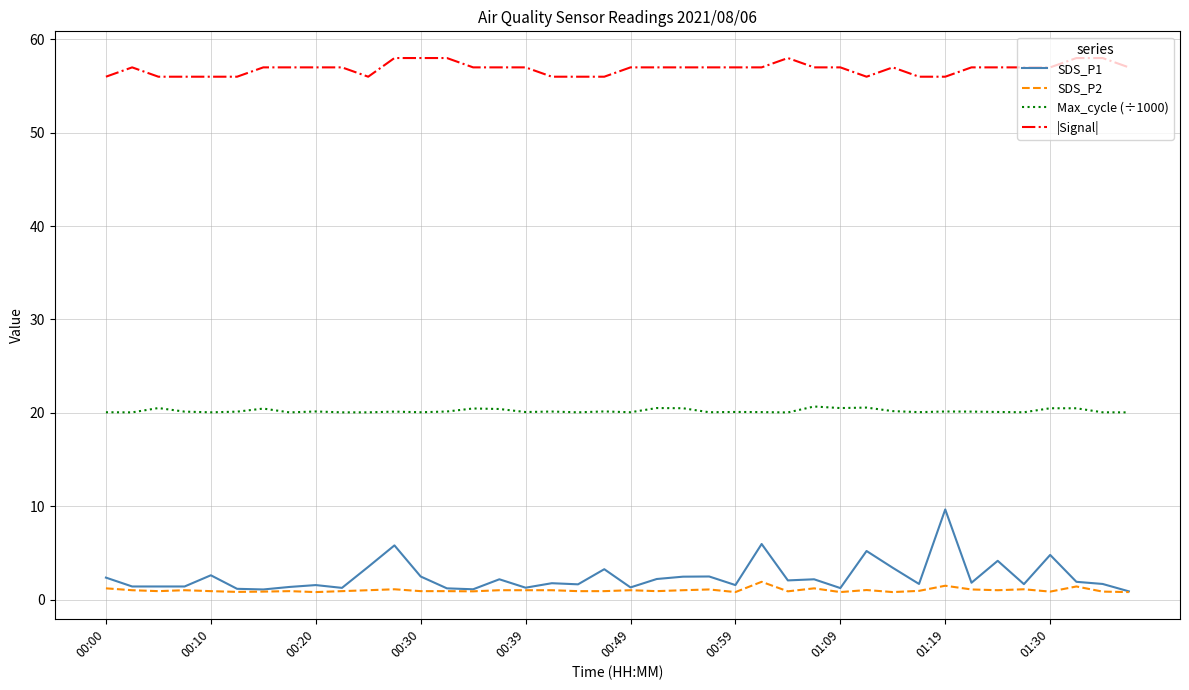

How many series are shown in this chart?

4